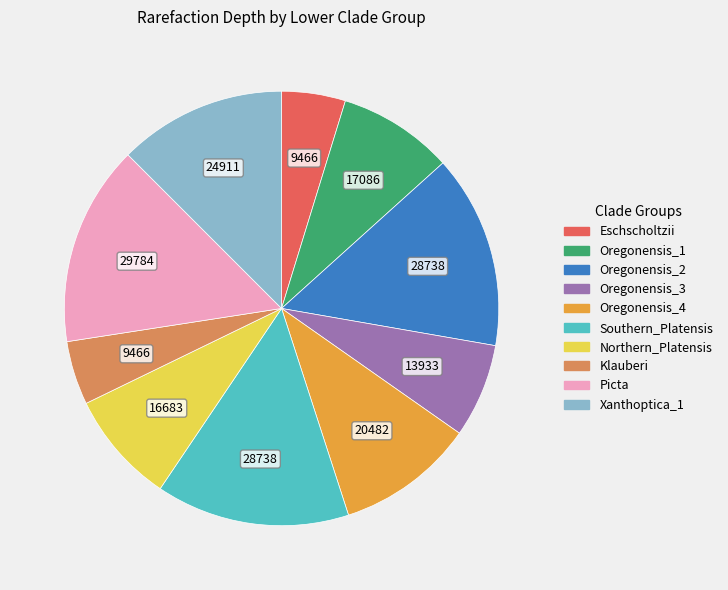

Is Picta the majority of the pie?

No